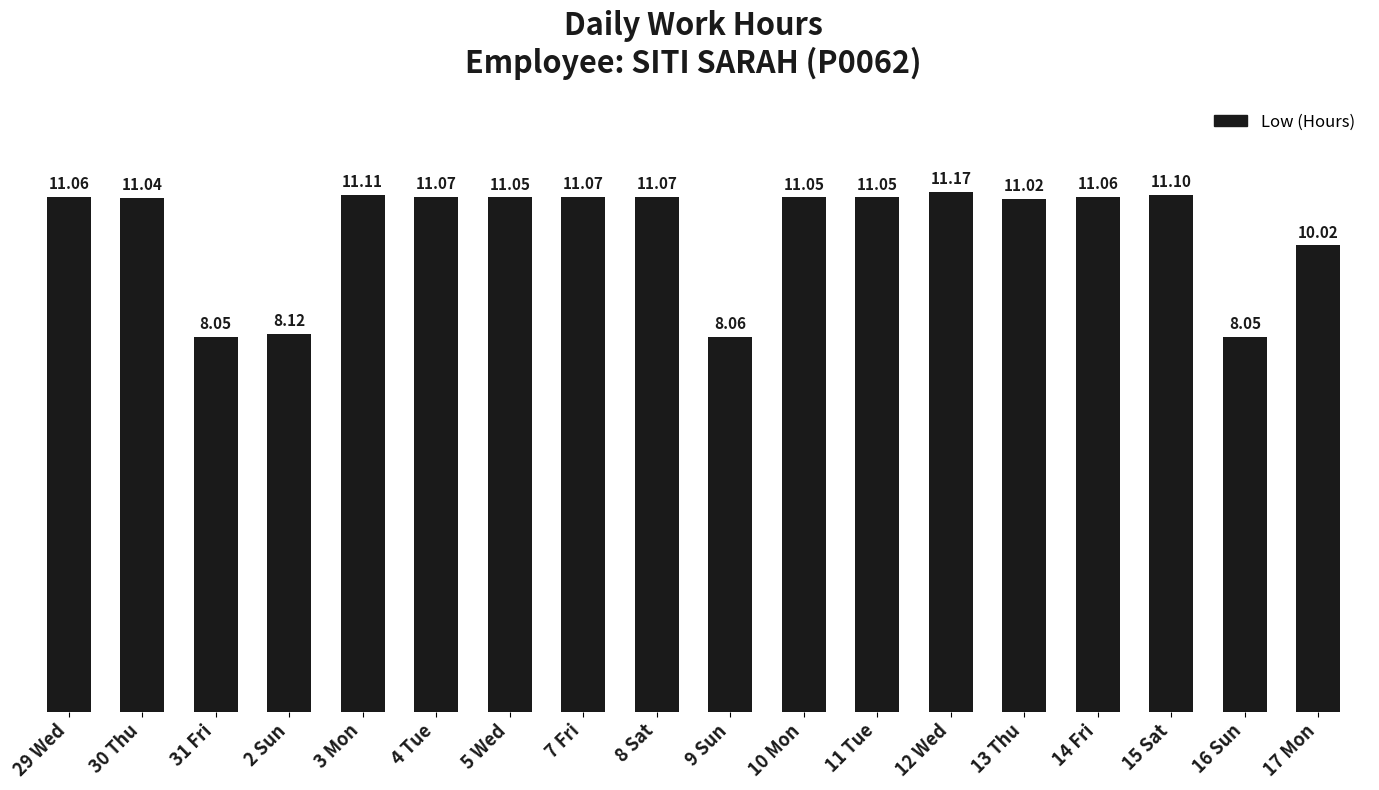

Which has a higher value, 4 Tue or 15 Sat?

15 Sat